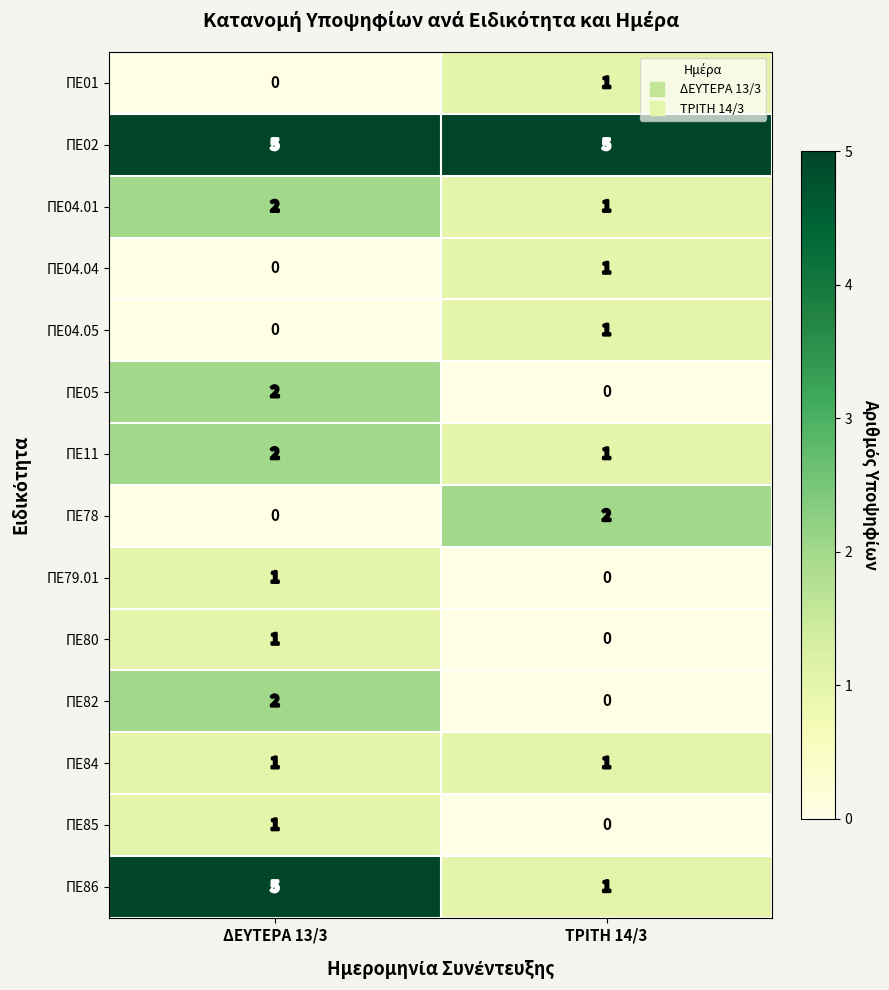

Reading left to right, list all the values displayed in this chart.

ΠΕ01: ΔΕΥΤΕΡΑ 13/3=0	ΤΡΙΤΗ 14/3=1
ΠΕ02: ΔΕΥΤΕΡΑ 13/3=5	ΤΡΙΤΗ 14/3=5
ΠΕ04.01: ΔΕΥΤΕΡΑ 13/3=2	ΤΡΙΤΗ 14/3=1
ΠΕ04.04: ΔΕΥΤΕΡΑ 13/3=0	ΤΡΙΤΗ 14/3=1
ΠΕ04.05: ΔΕΥΤΕΡΑ 13/3=0	ΤΡΙΤΗ 14/3=1
ΠΕ05: ΔΕΥΤΕΡΑ 13/3=2	ΤΡΙΤΗ 14/3=0
ΠΕ11: ΔΕΥΤΕΡΑ 13/3=2	ΤΡΙΤΗ 14/3=1
ΠΕ78: ΔΕΥΤΕΡΑ 13/3=0	ΤΡΙΤΗ 14/3=2
ΠΕ79.01: ΔΕΥΤΕΡΑ 13/3=1	ΤΡΙΤΗ 14/3=0
ΠΕ80: ΔΕΥΤΕΡΑ 13/3=1	ΤΡΙΤΗ 14/3=0
ΠΕ82: ΔΕΥΤΕΡΑ 13/3=2	ΤΡΙΤΗ 14/3=0
ΠΕ84: ΔΕΥΤΕΡΑ 13/3=1	ΤΡΙΤΗ 14/3=1
ΠΕ85: ΔΕΥΤΕΡΑ 13/3=1	ΤΡΙΤΗ 14/3=0
ΠΕ86: ΔΕΥΤΕΡΑ 13/3=5	ΤΡΙΤΗ 14/3=1